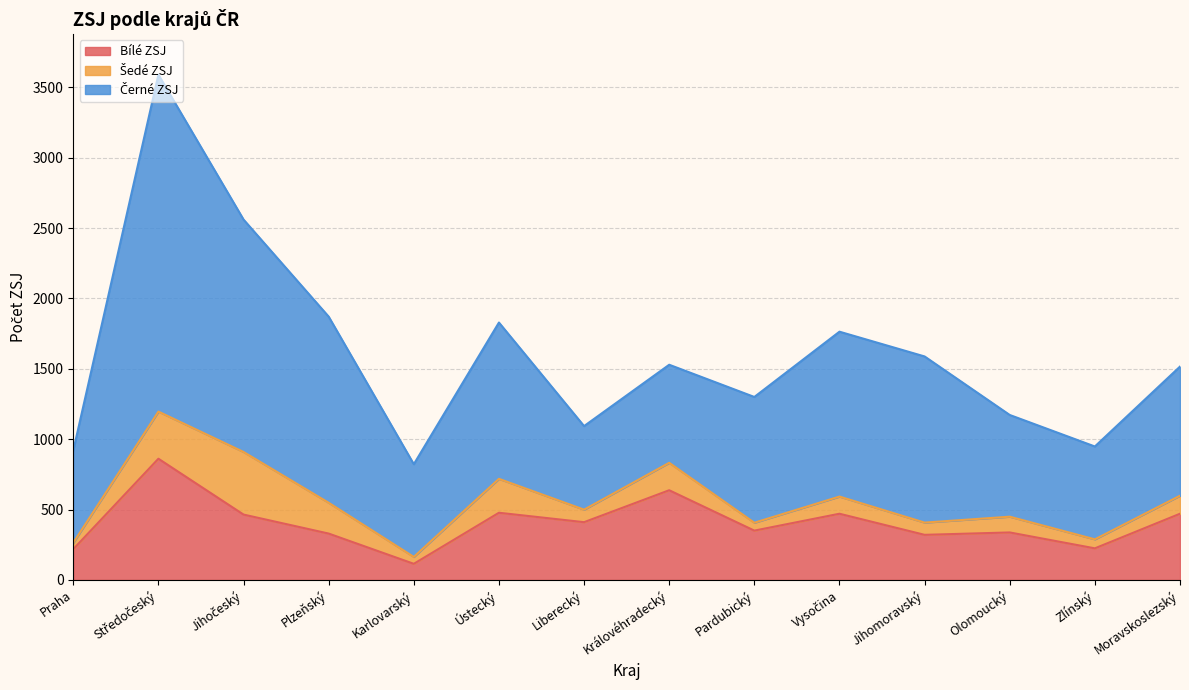

Where is the first local maximum for Šedé ZSJ?

Jihočeský